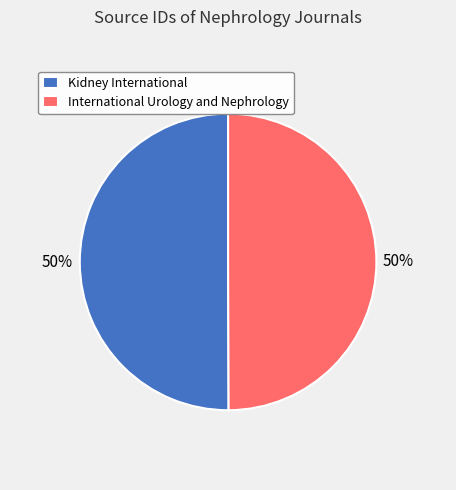

Is the sum of Kidney International and International Urology and Nephrology greater than half?

Yes